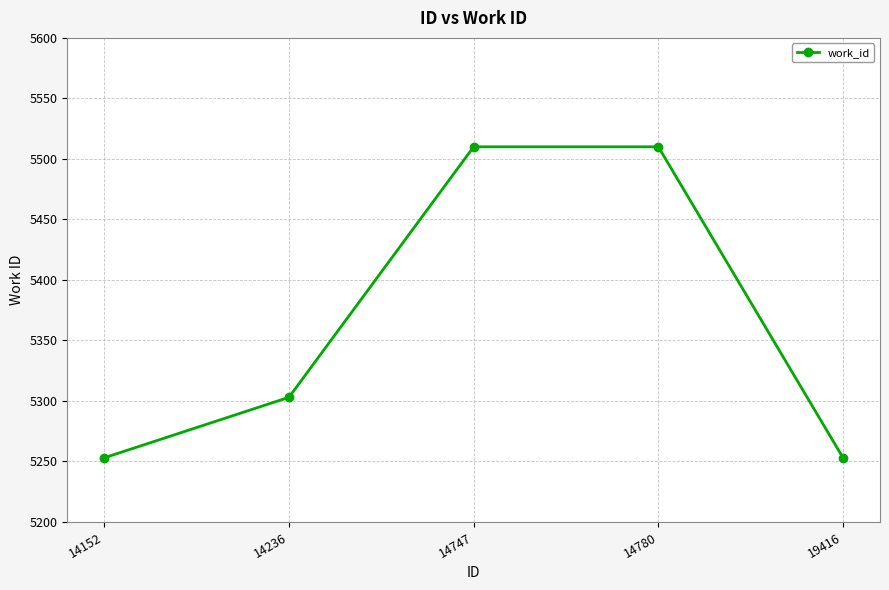

What is the difference between the values at 14747 and 14236?

207